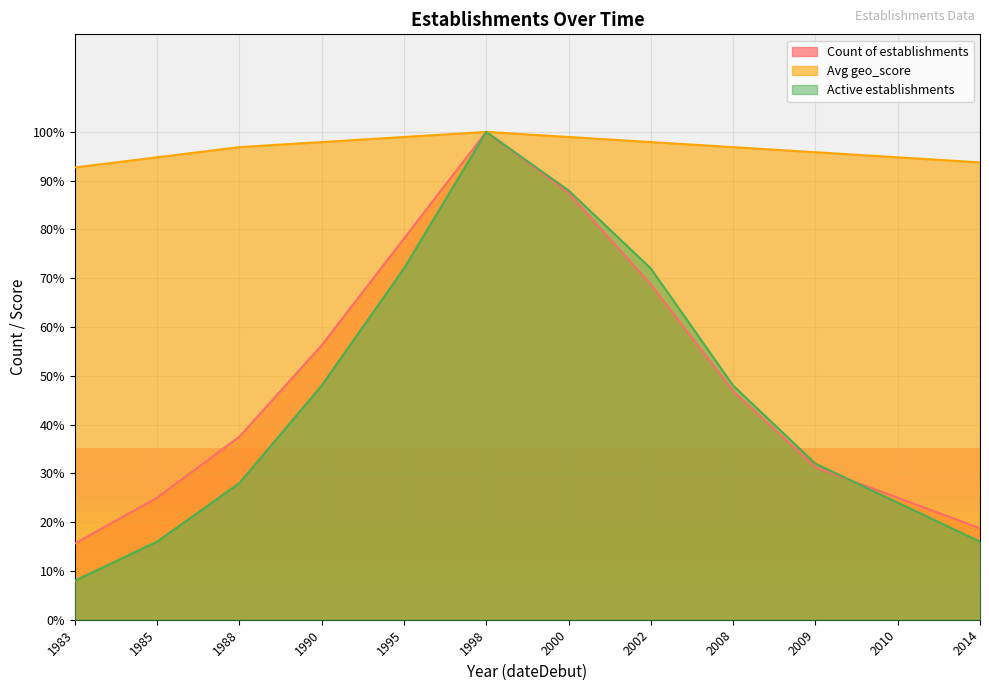

The value of Active establishments at 2000 is 139.2. True or false?

False